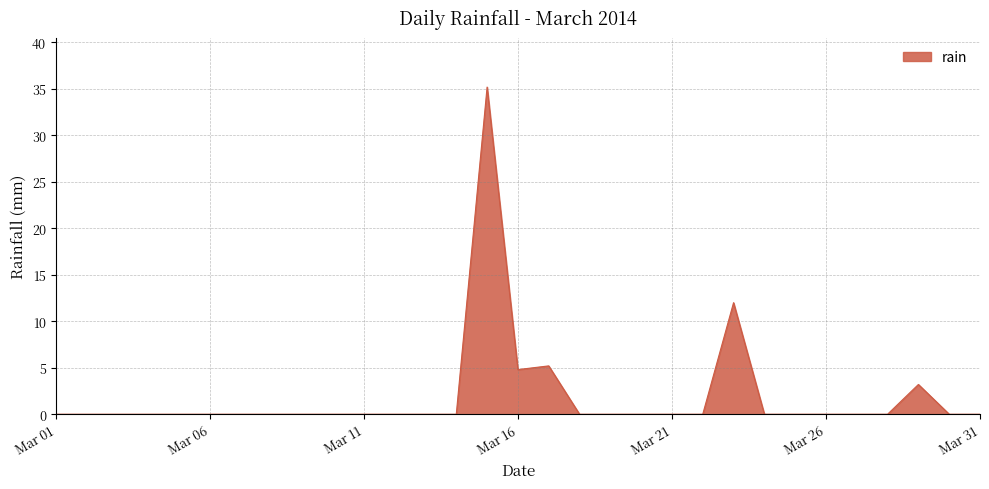

What is the greatest value displayed?

35.2